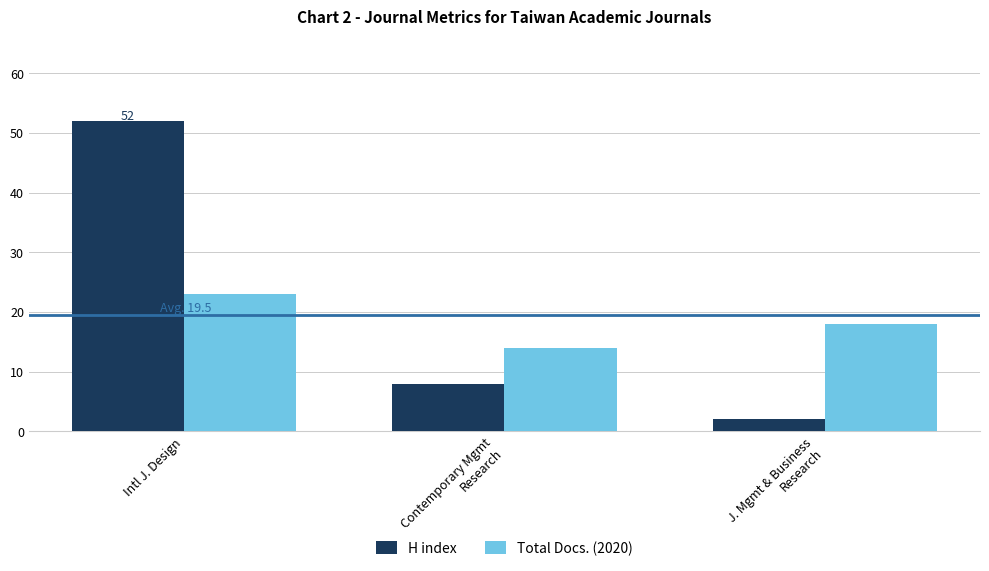

What is the smallest value displayed?

2